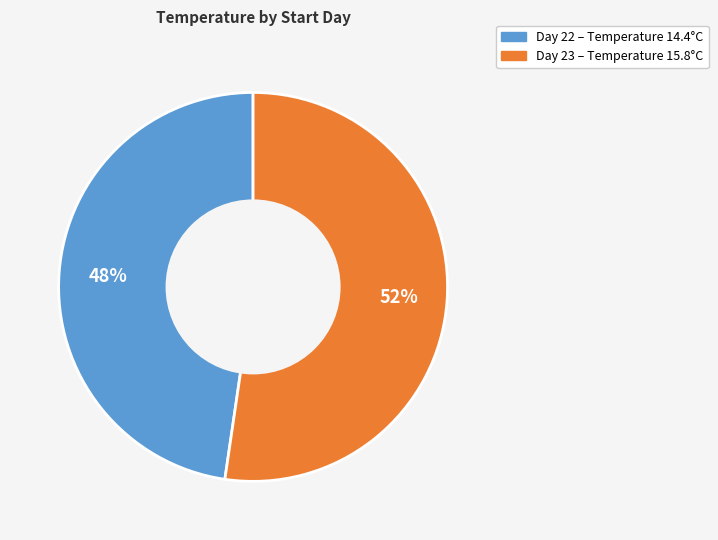

To the nearest percent, what is the average slice percentage?

50%